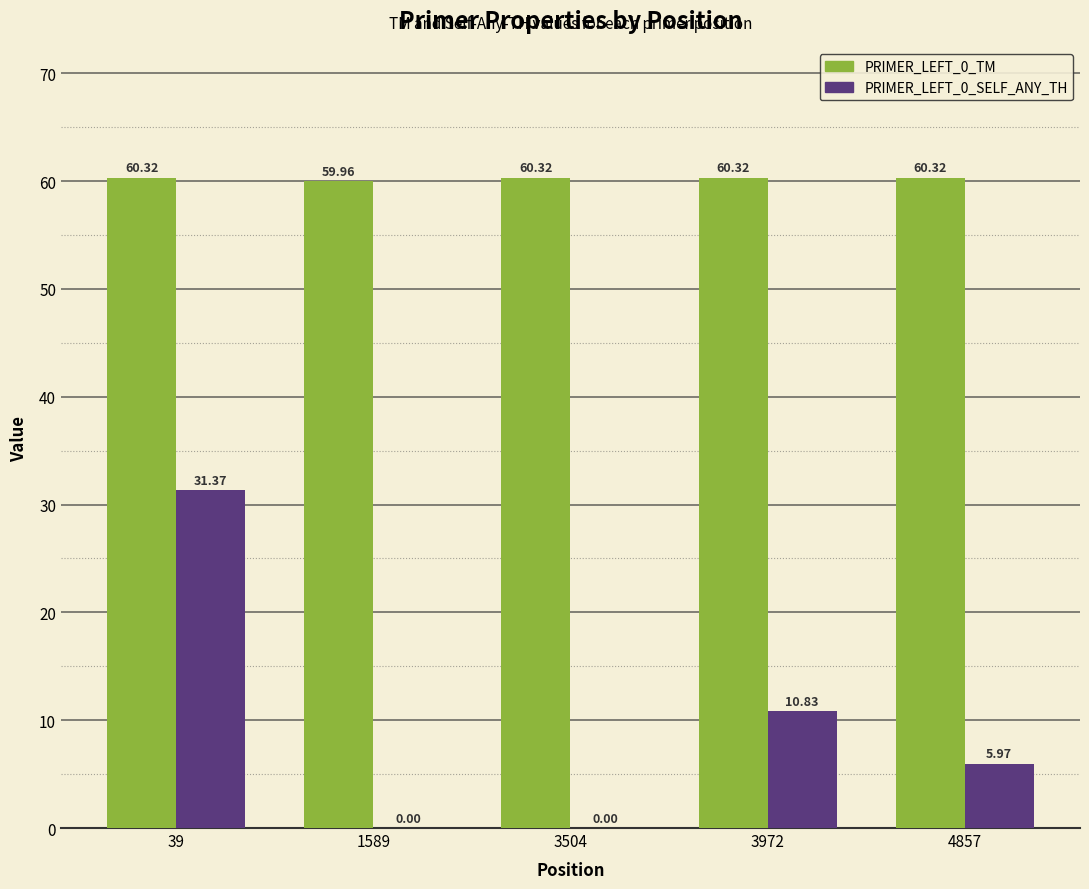

What is the total value across all series at 39?

91.7